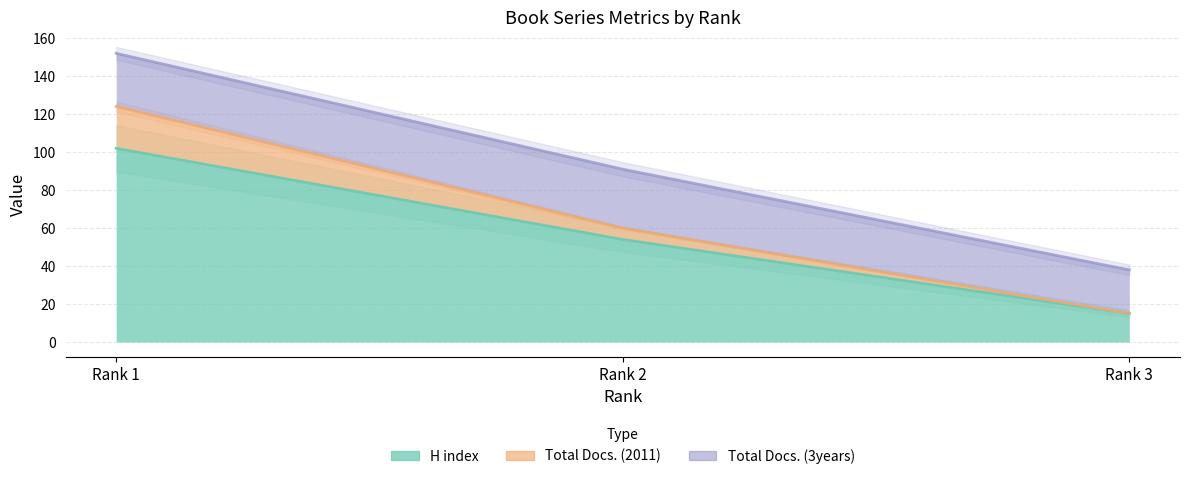

How many distinct data groups are displayed?

2